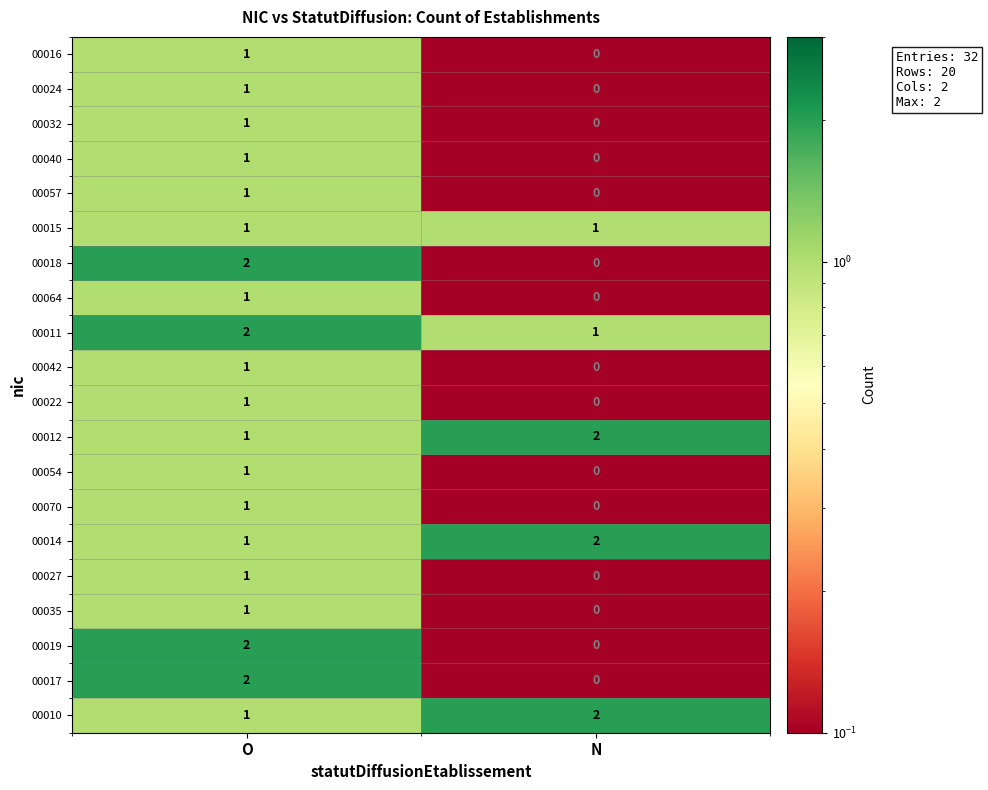

List the labels in order of 00040 value, smallest first.

N, O